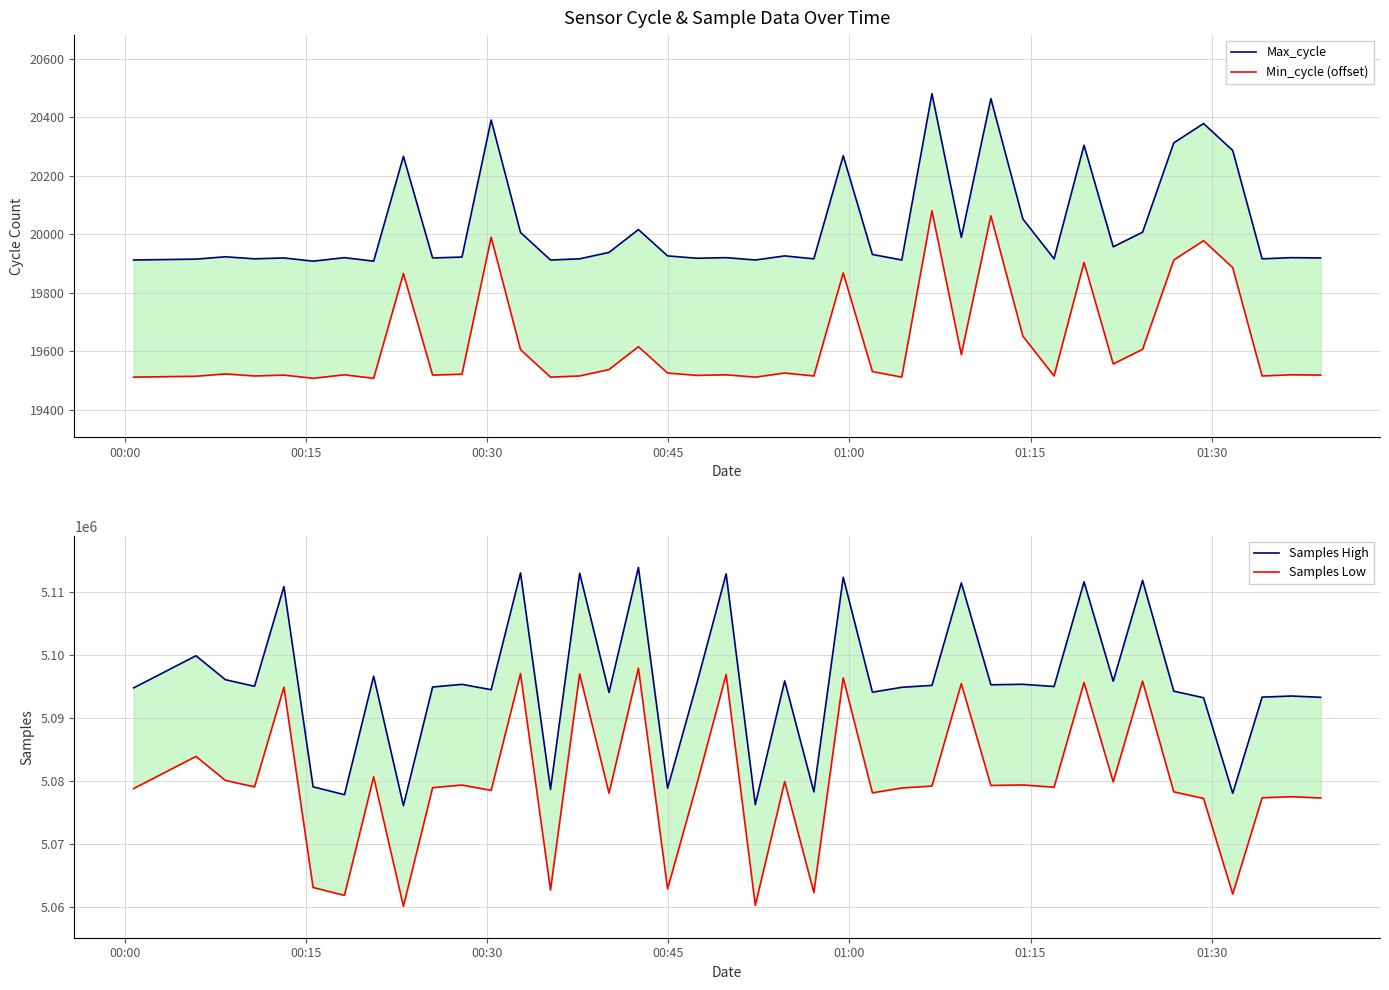

What is the smallest value displayed?

19508